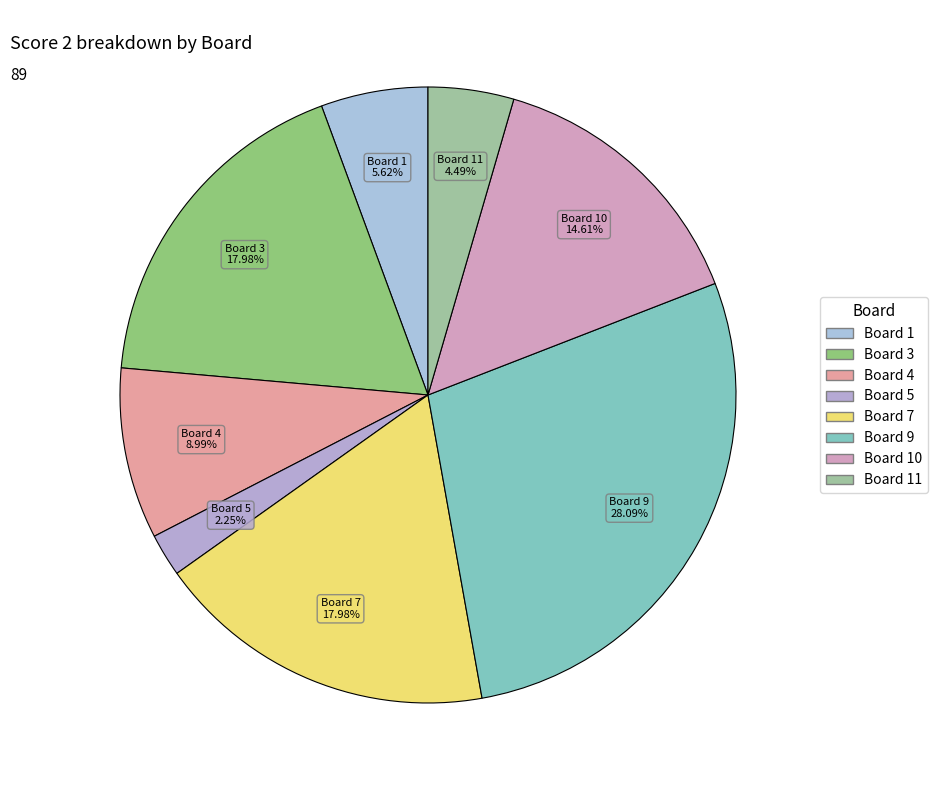

How many segments does this pie chart have?

8